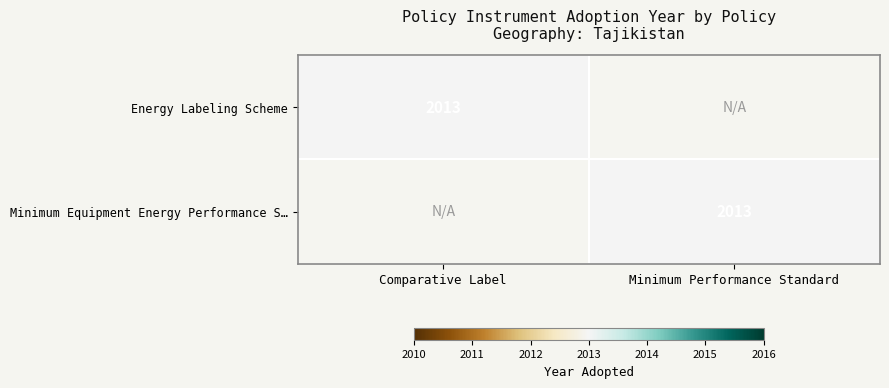

The Energy Labeling Scheme series shows 2639 at Comparative Label. True or false?

False